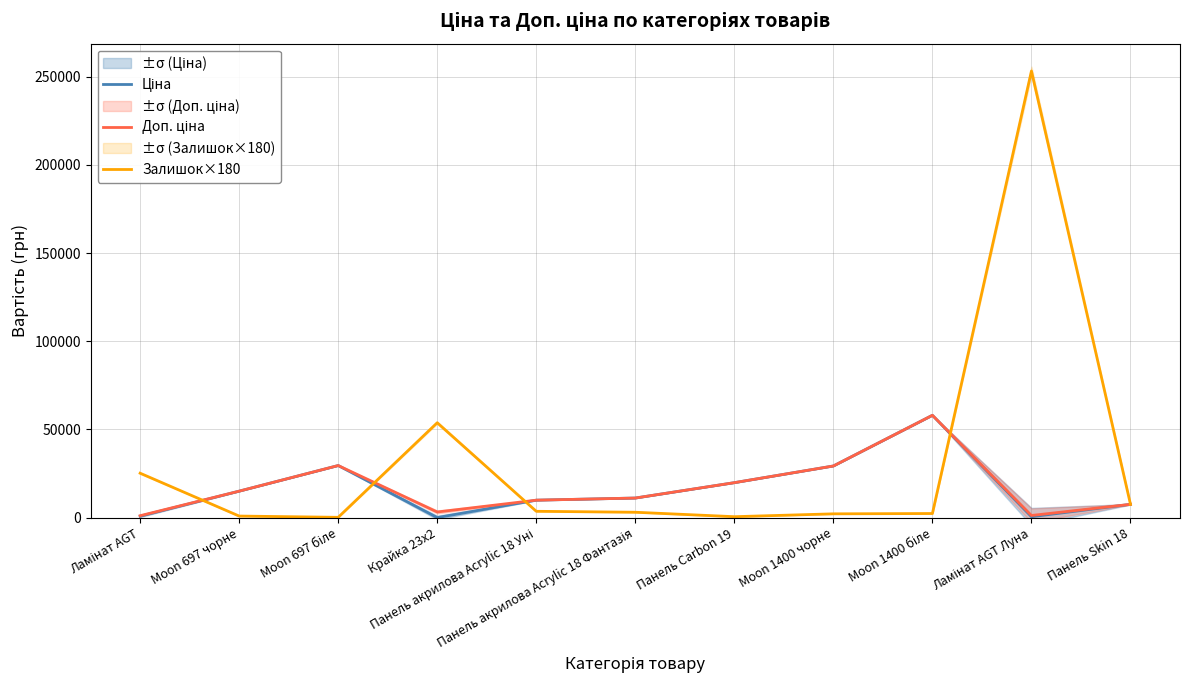

How many data points does each series have?

11